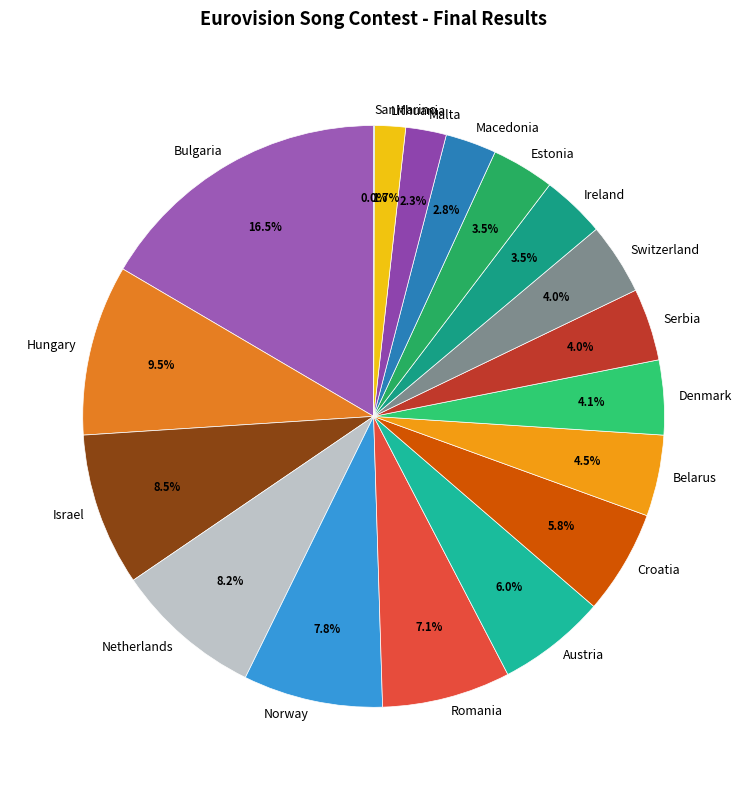

Do Denmark and Ireland together represent more than half of the pie?

No